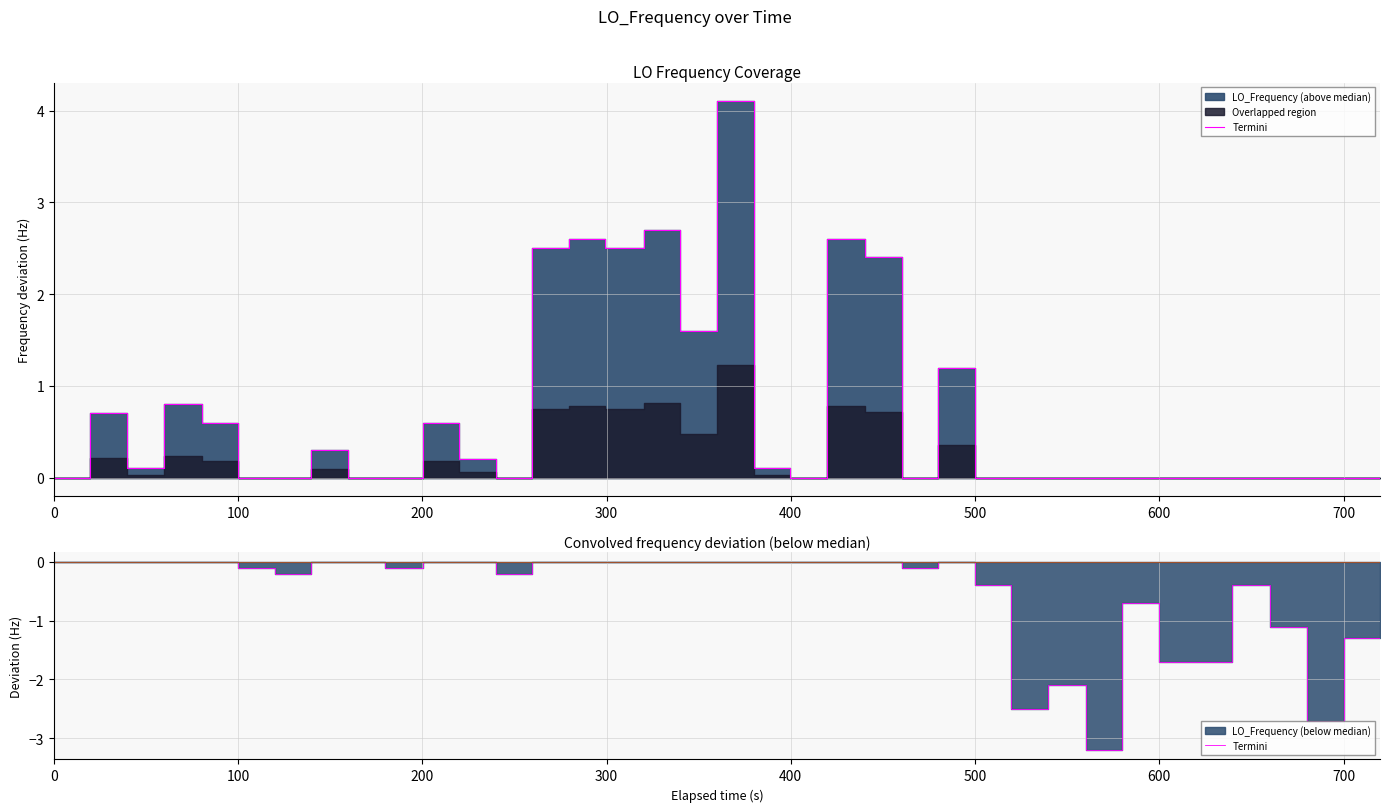

What is the average value?

-0.5